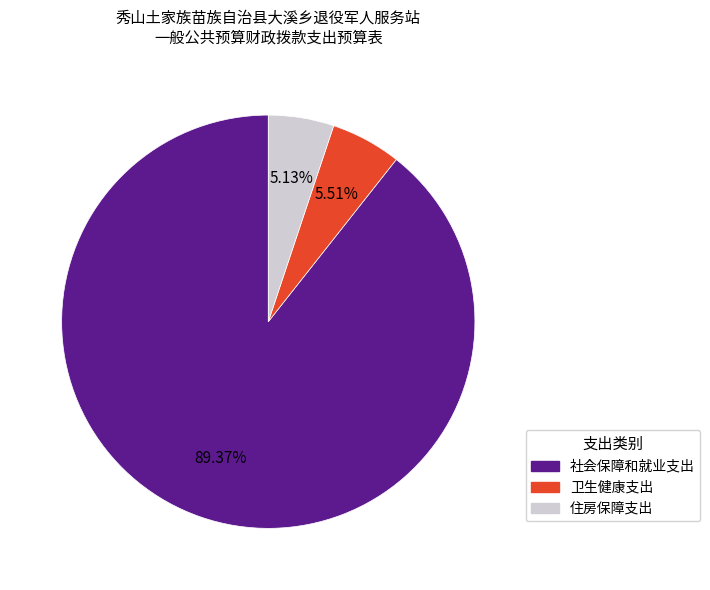

True or false: 社会保障和就业支出 accounts for 89% of the total.

True